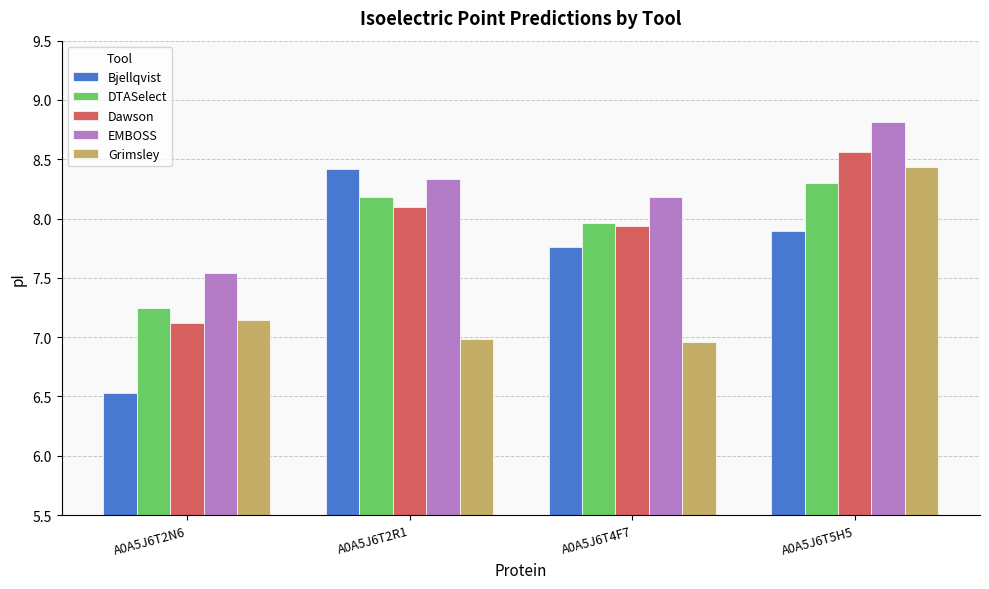

How many bars are there in each group?

5